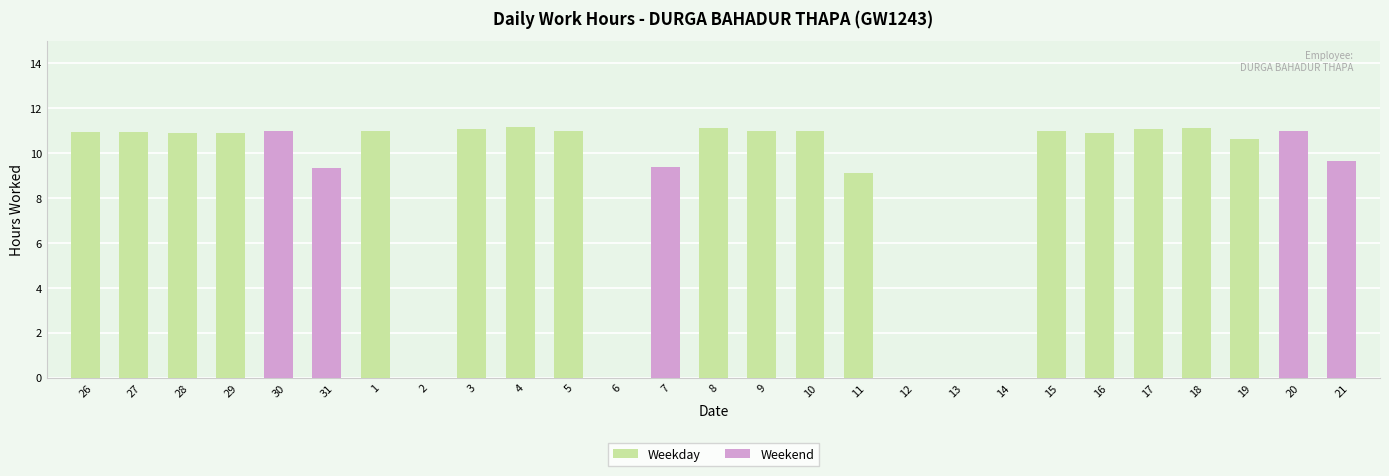

How many bars are there in total?

27